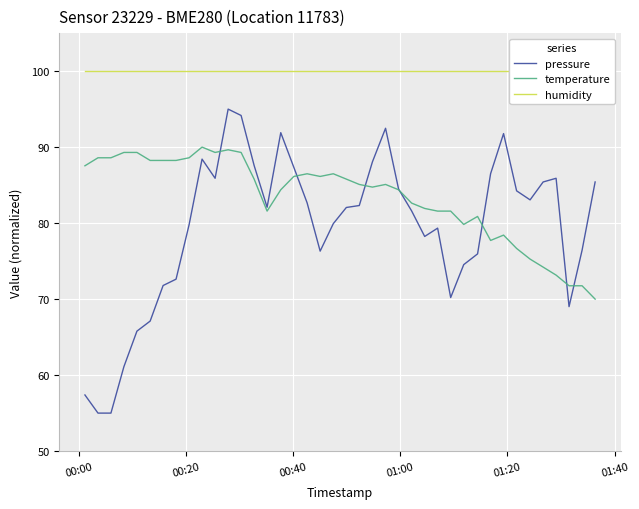

What is the difference between the maximum and second lowest values in the temperature series?

18.2